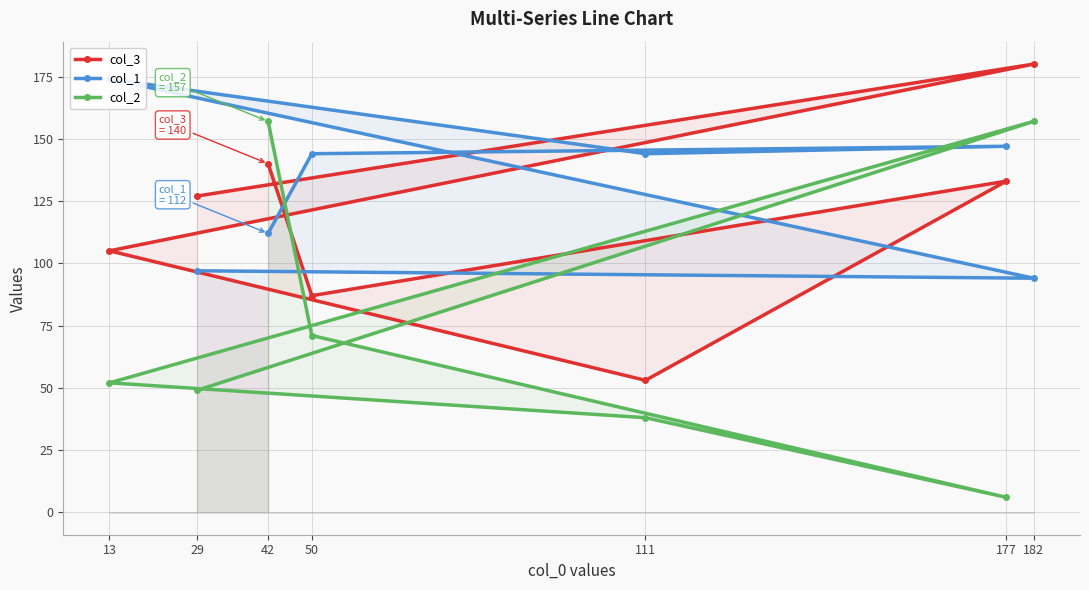

In col_2, how many points are lower than both neighbors (excluding endpoints)?

1